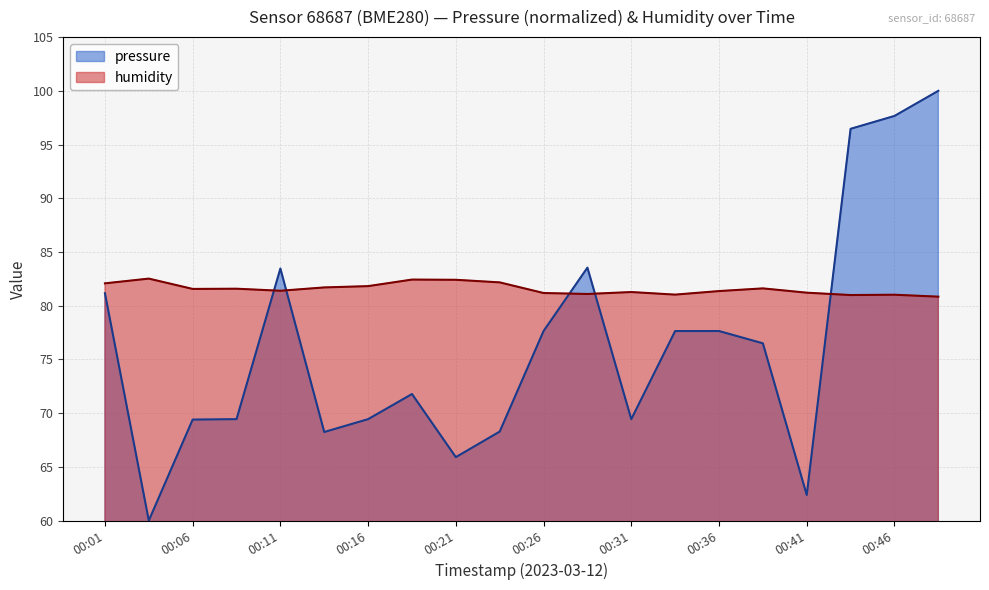

The pressure series shows 81.2 at 00:01. True or false?

True